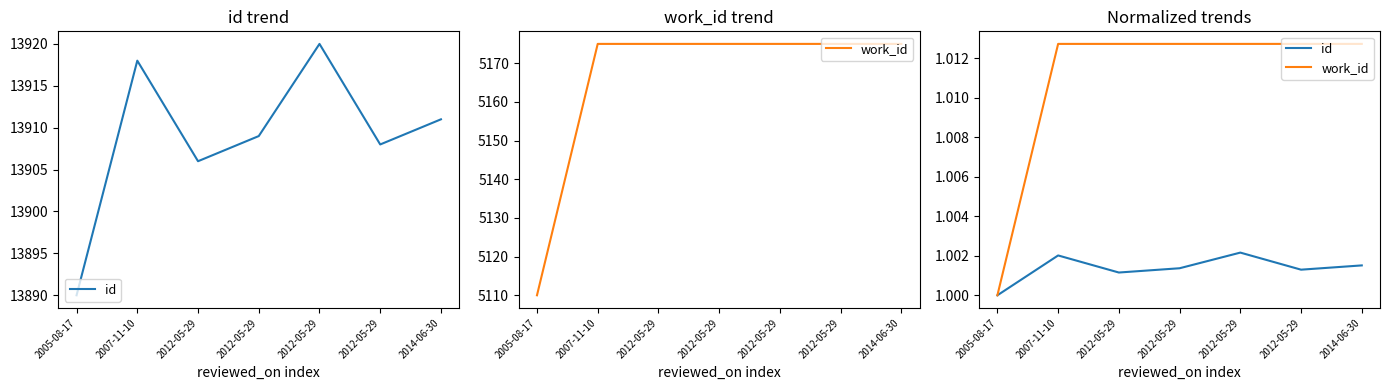

True or false: work_id and id cross at least once.

False